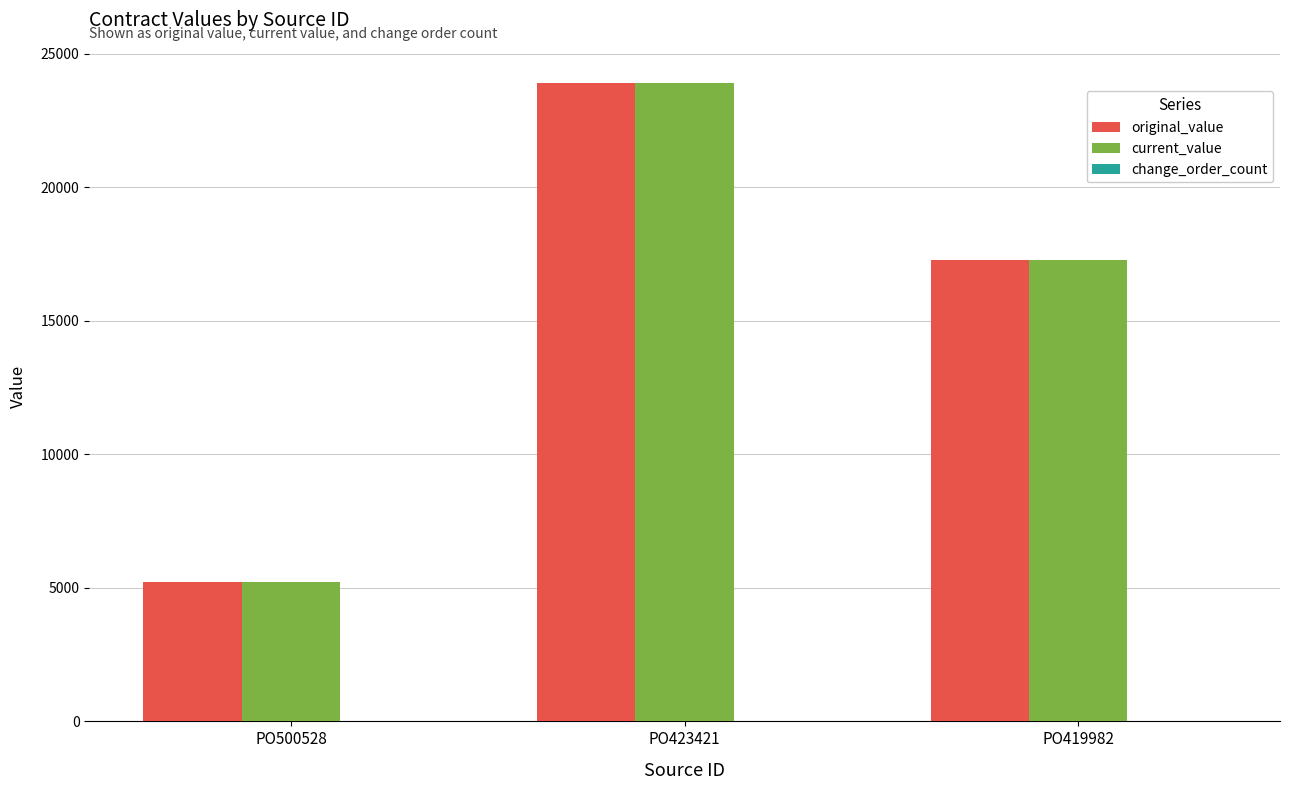

Count the number of data series in this chart.

2